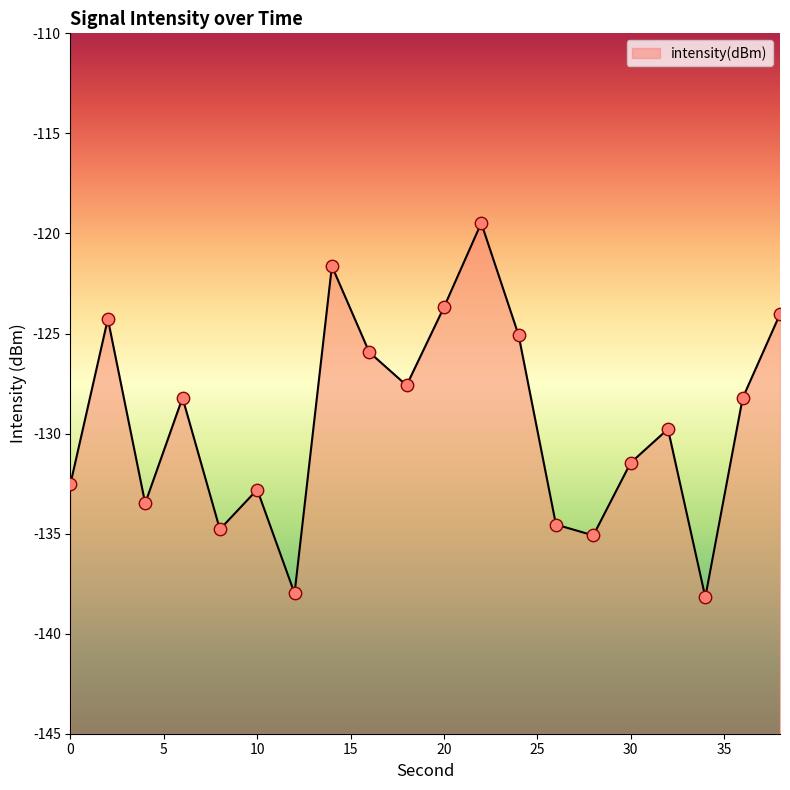

Which has a higher value, 10 or 32?

32